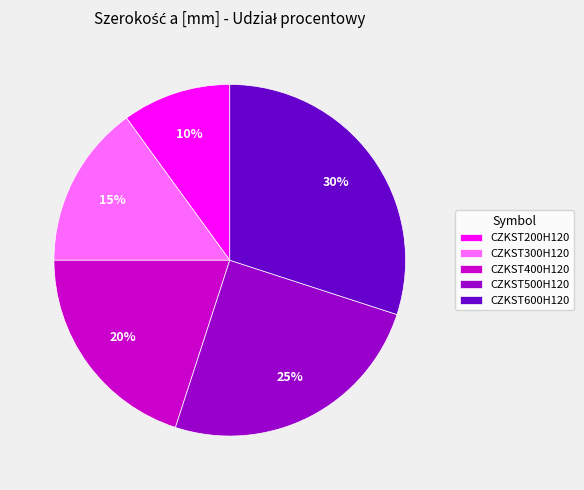

Rank the categories by value from highest to lowest.

CZKST600H120, CZKST500H120, CZKST400H120, CZKST300H120, CZKST200H120